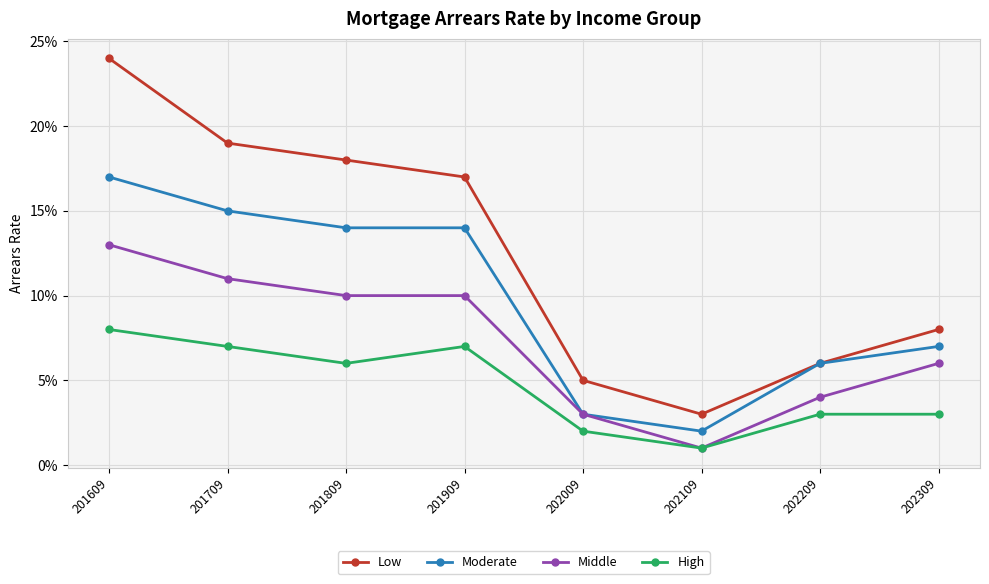

What is the total value across all series at 201609?

0.6